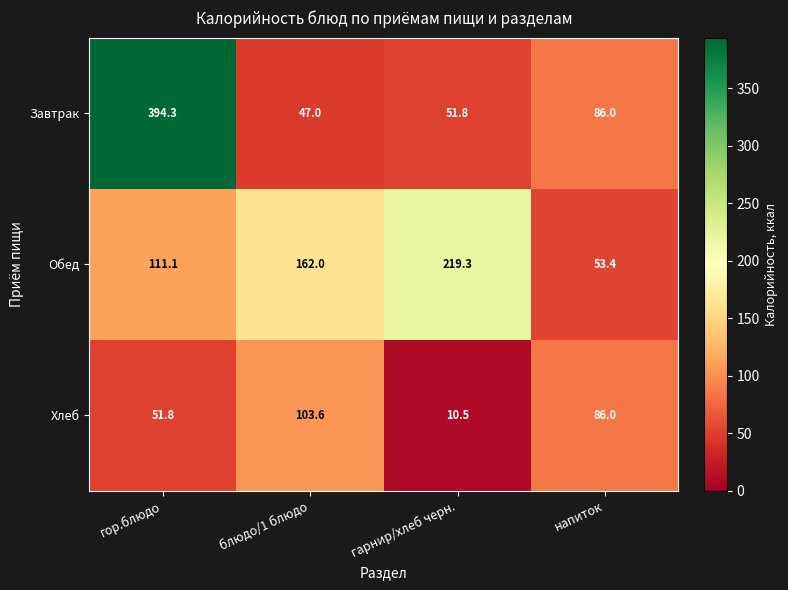

Which label corresponds to the smallest value in the chart?

гарнир/хлеб черн.